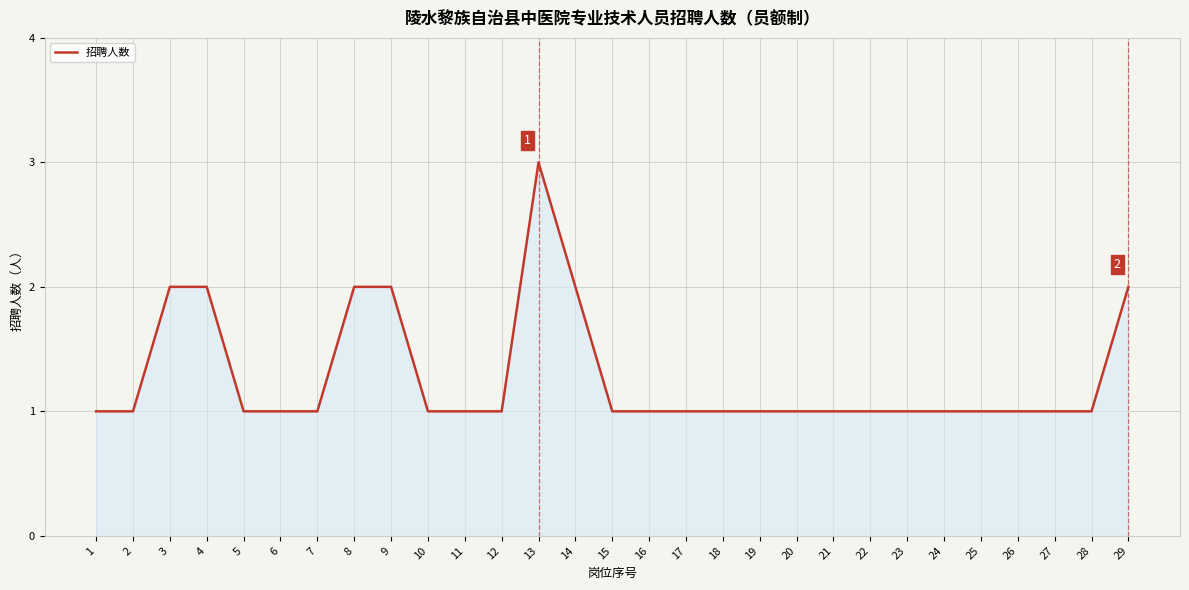

Reading left to right, extract all data points from this chart.

1=1	2=1	3=2	4=2	5=1	6=1	7=1	8=2	9=2	10=1	11=1	12=1	13=3	14=2	15=1	16=1	17=1	18=1	19=1	20=1	21=1	22=1	23=1	24=1	25=1	26=1	27=1	28=1	29=2